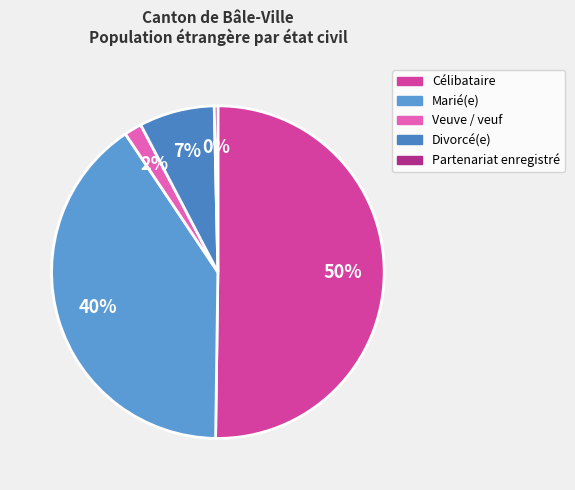

How many segments does this pie chart have?

5